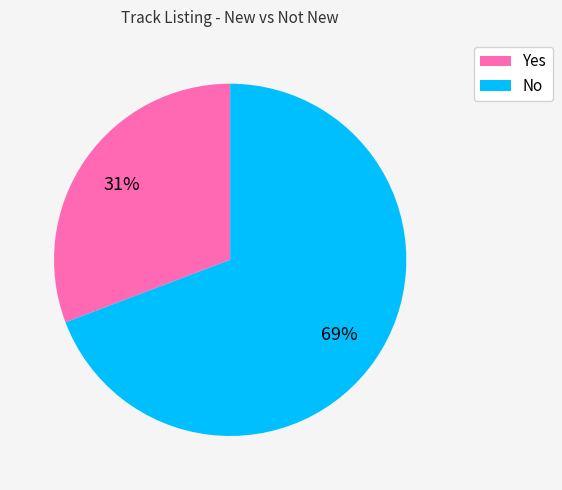

Between No and Yes, which is larger?

No